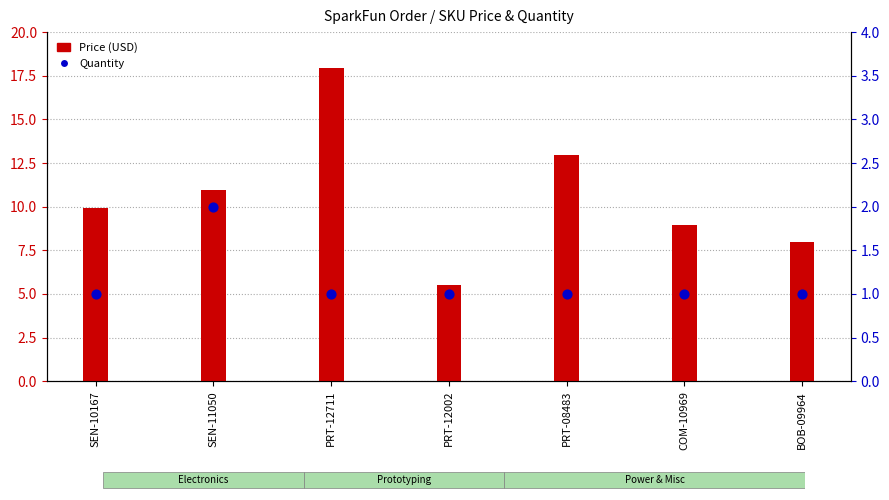

Which series contains the highest Y value?

Price (USD)